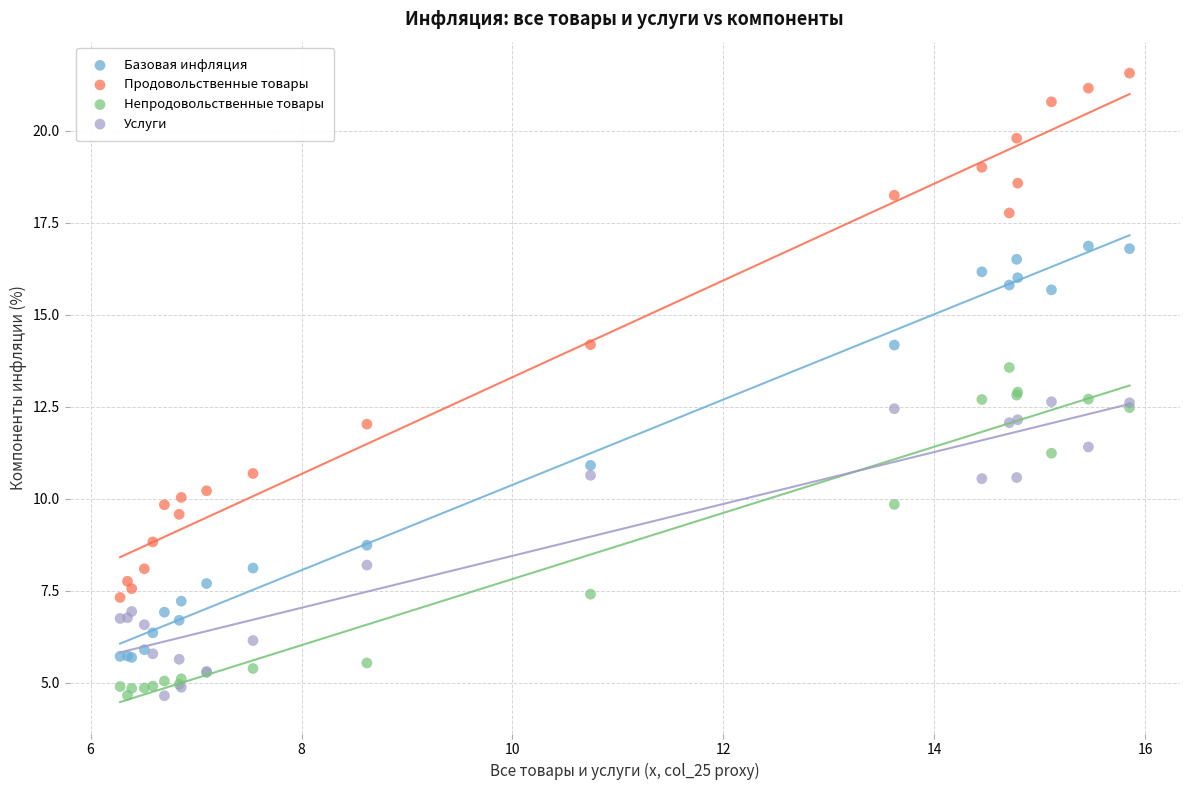

Which series reaches the maximum Y coordinate?

Продовольственные товары